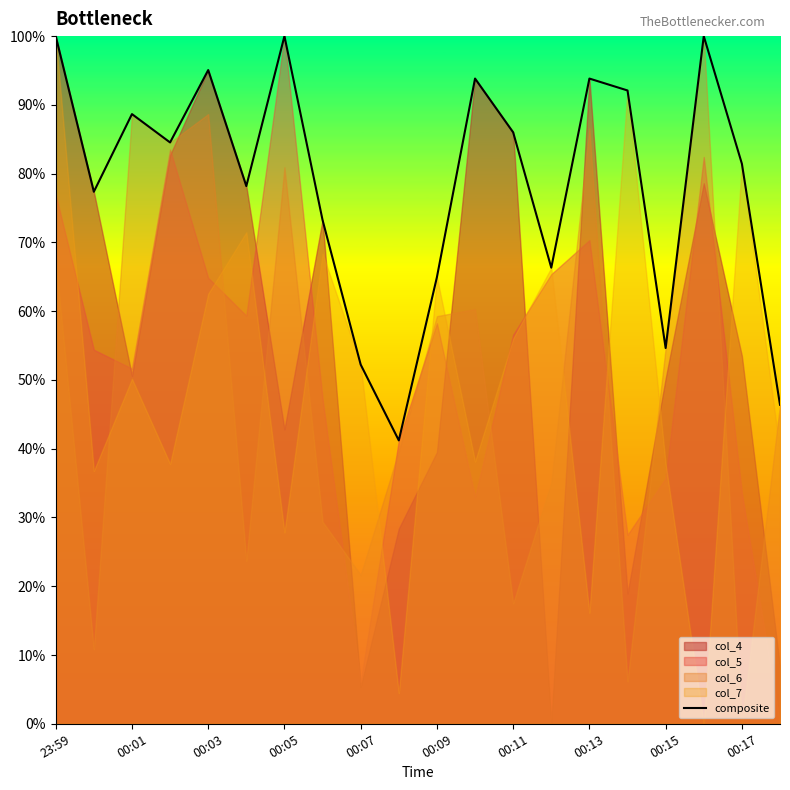

What is the maximum value for composite?

100.0